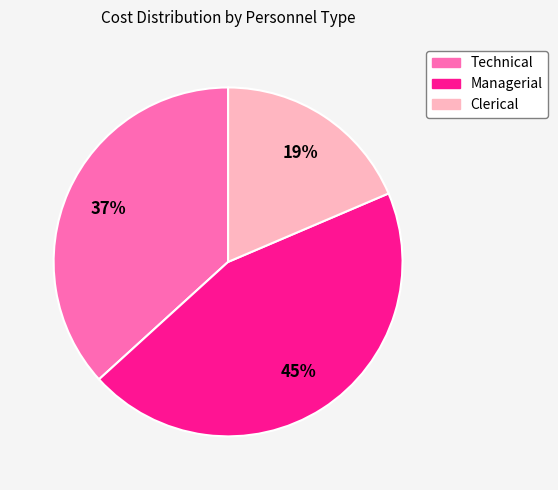

To the nearest percent, what is the difference between the largest and smallest slice percentages?

26%